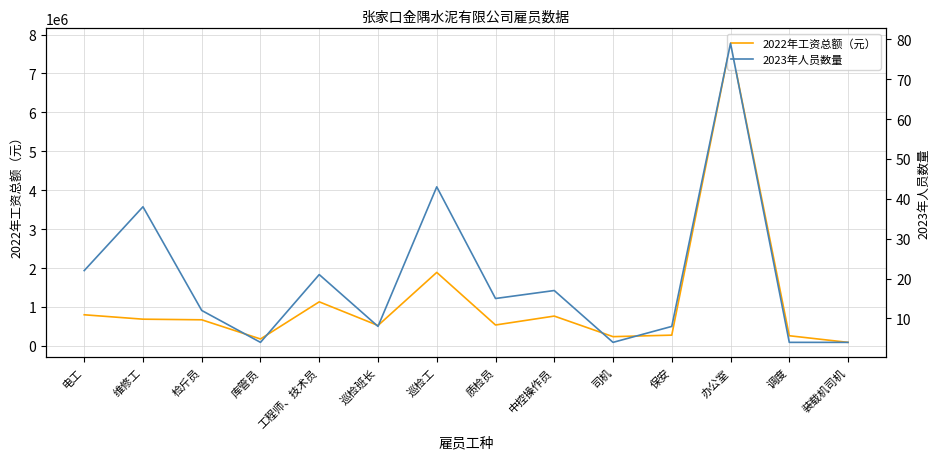

Where is 2023年人员数量 nearest to the value 41?

巡检工